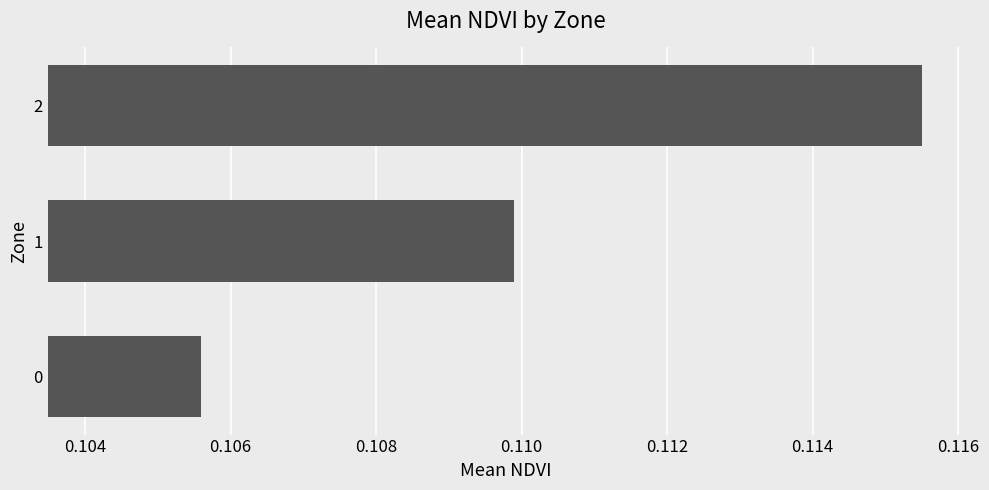

List the labels in order of value, smallest first.

0, 1, 2